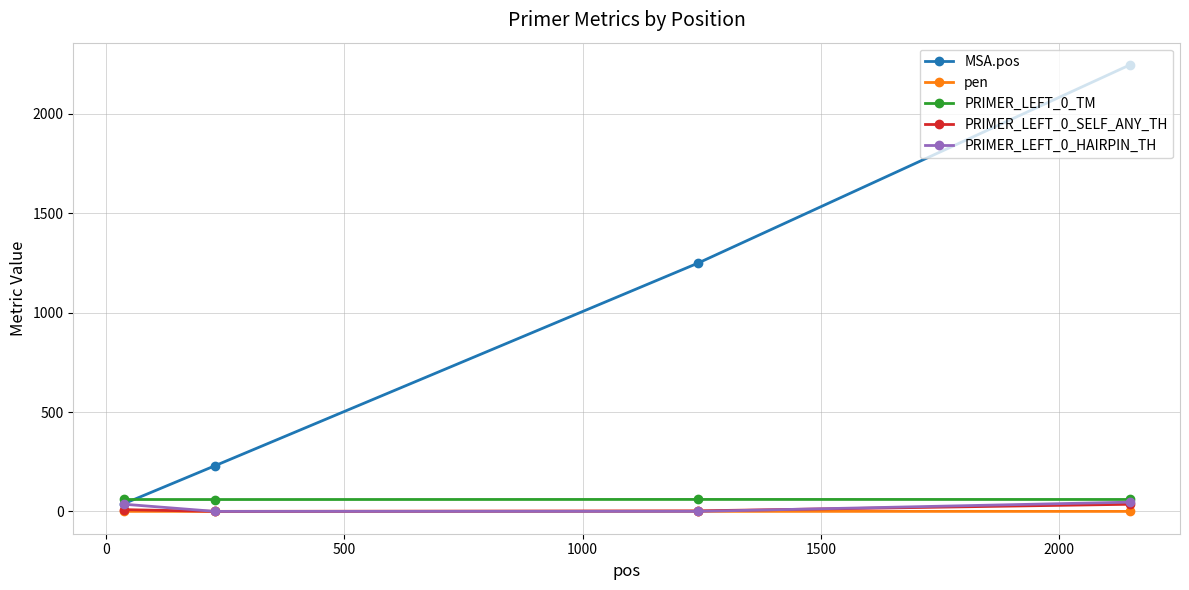

How many lines are shown in the chart?

5